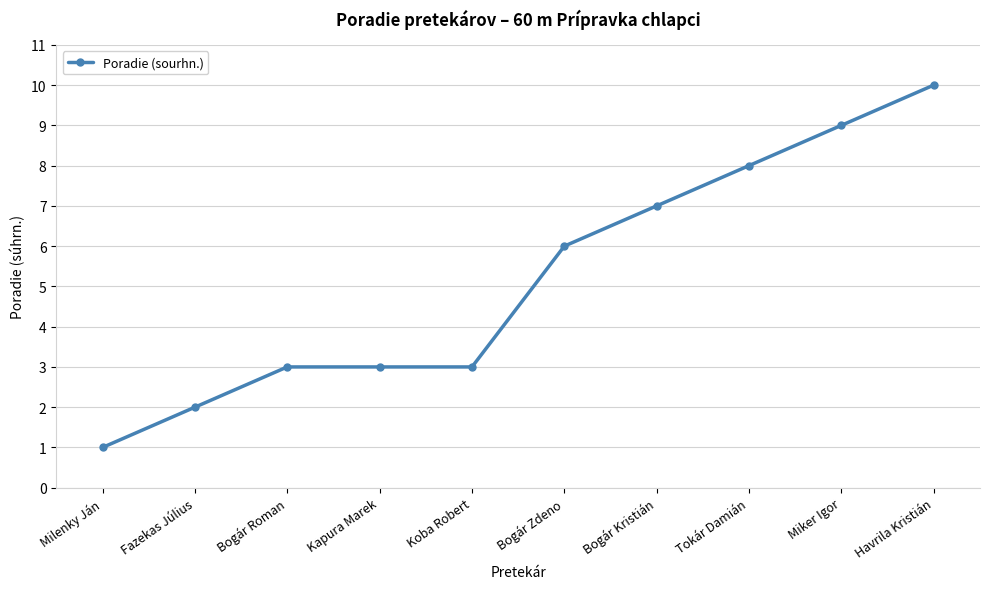

Which has a higher value, Kapura Marek or Milenky Ján?

Kapura Marek